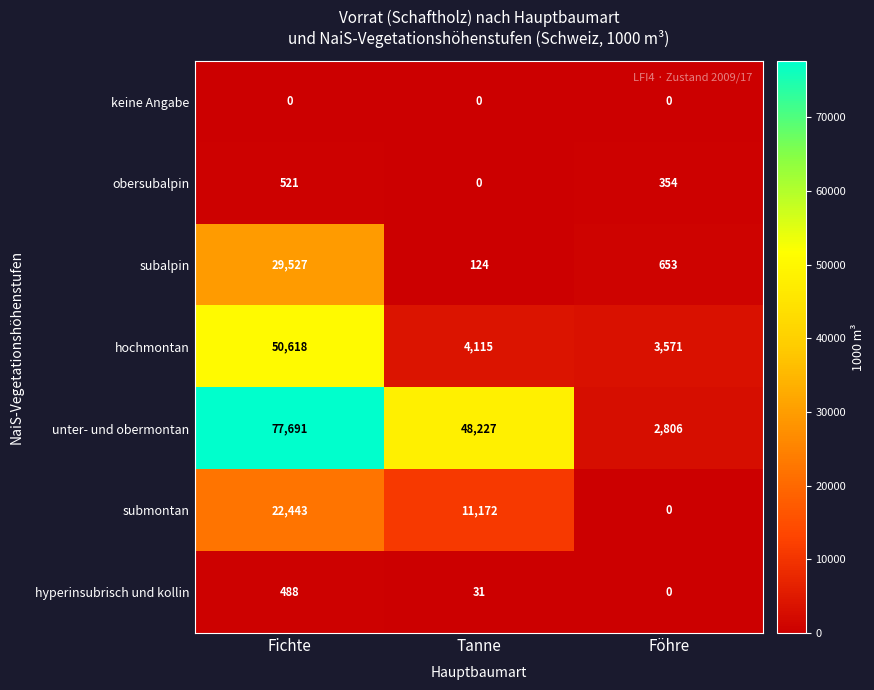

What is the maximum value for obersubalpin?

521